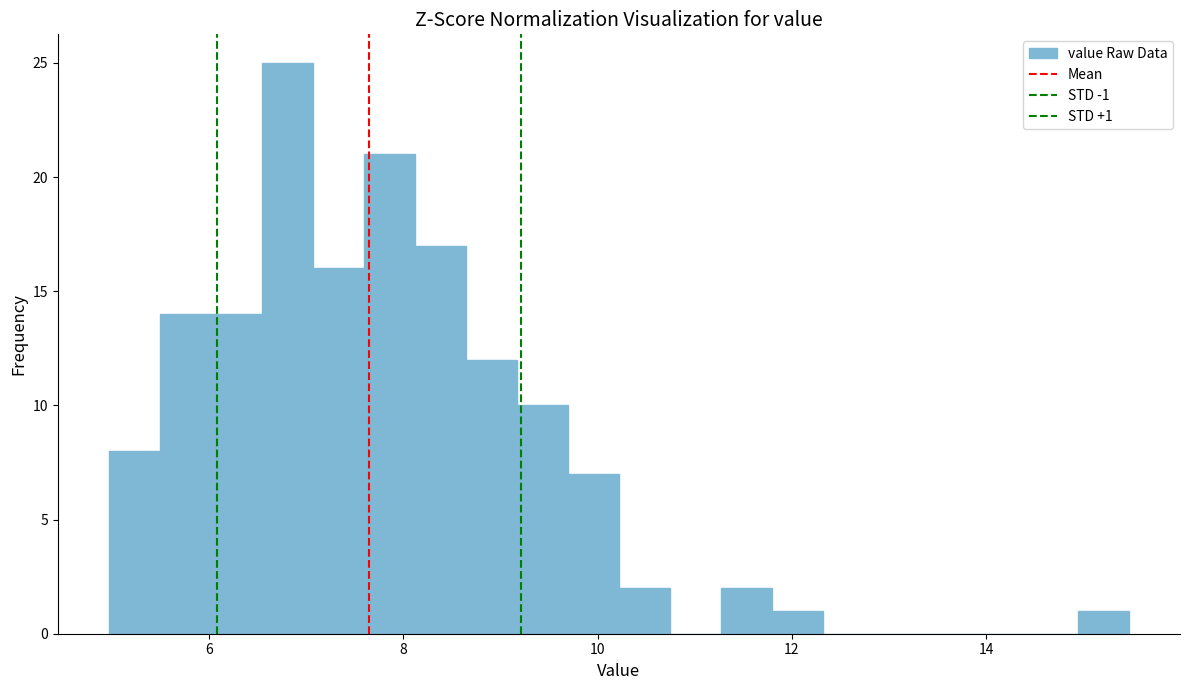

Read against the x-axis, roughly where is the centre of the tallest bar?

6.8